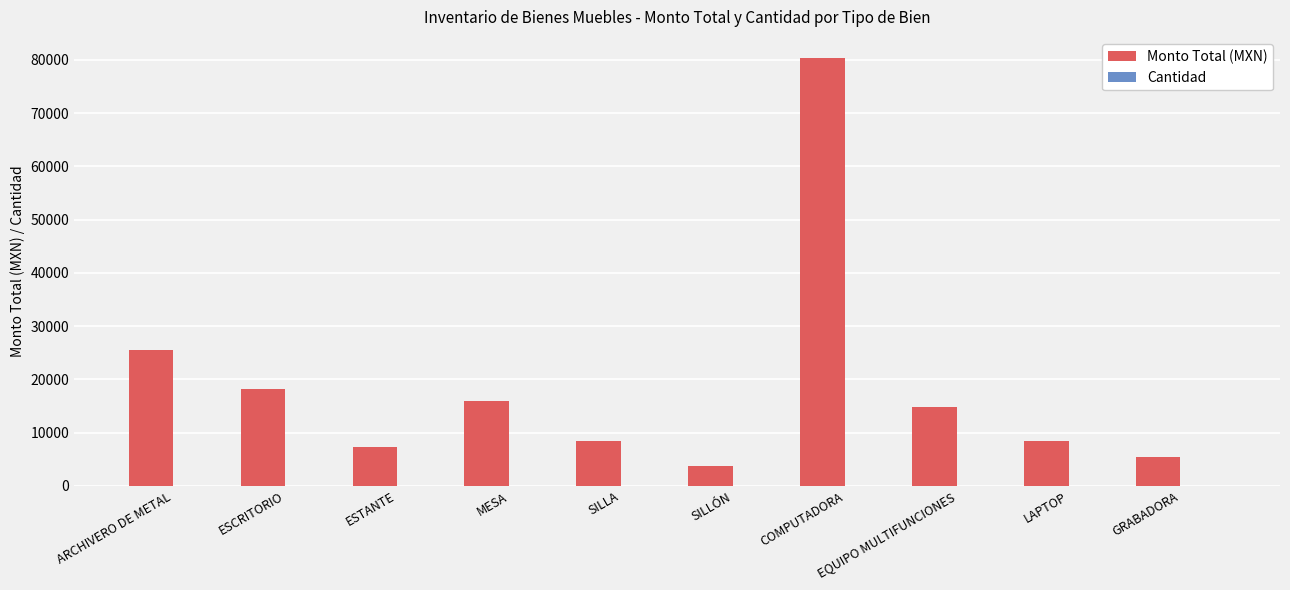

At which category is the sum across all series the highest?

COMPUTADORA